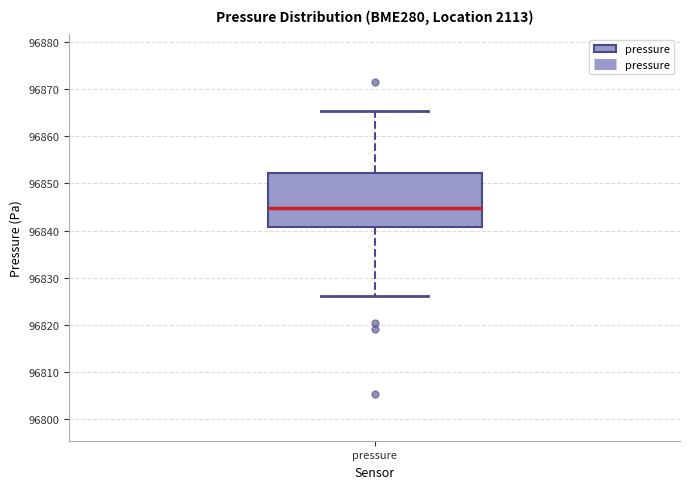

Transcribe this box plot: give where the median line is, the range the box spans, and where the two whiskers end, as read against the y-axis. The values are not printed on the chart, so give them approximately, as read against the axis.

median 96845, box 96841 to 96852, whiskers 96826 to 96865